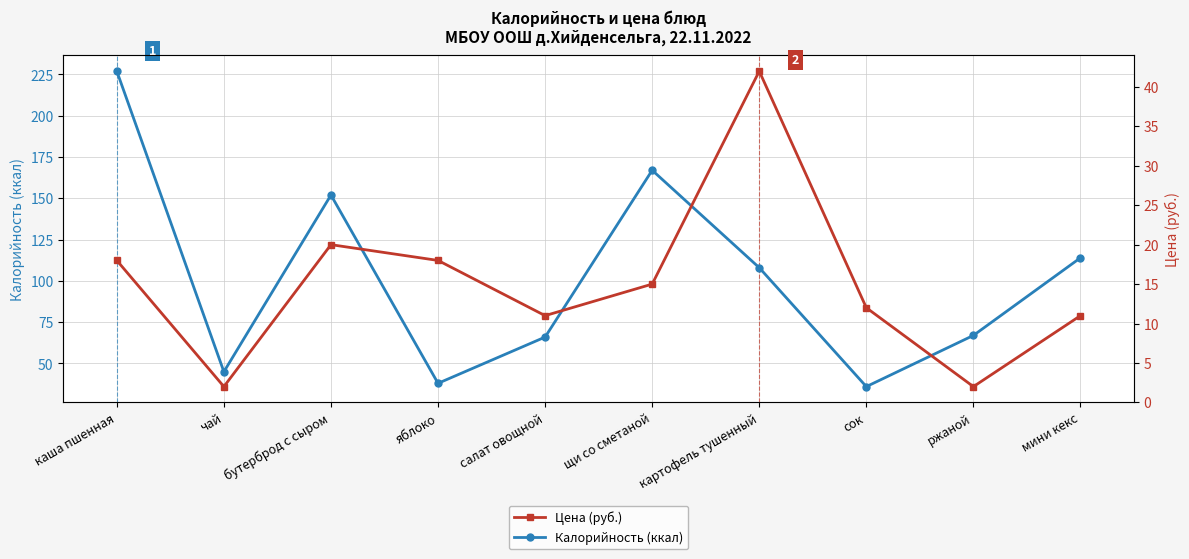

What is the total value across all series at салат овощной?

77